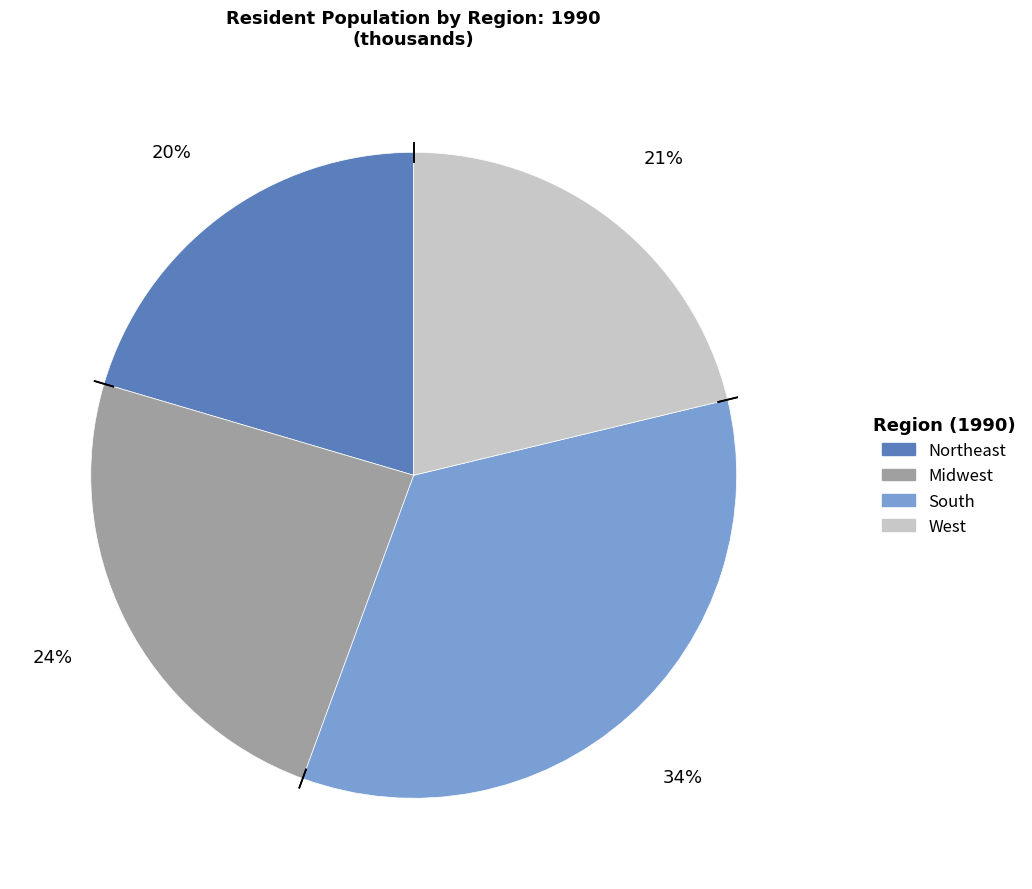

Is the sum of Northeast and Midwest greater than half?

No